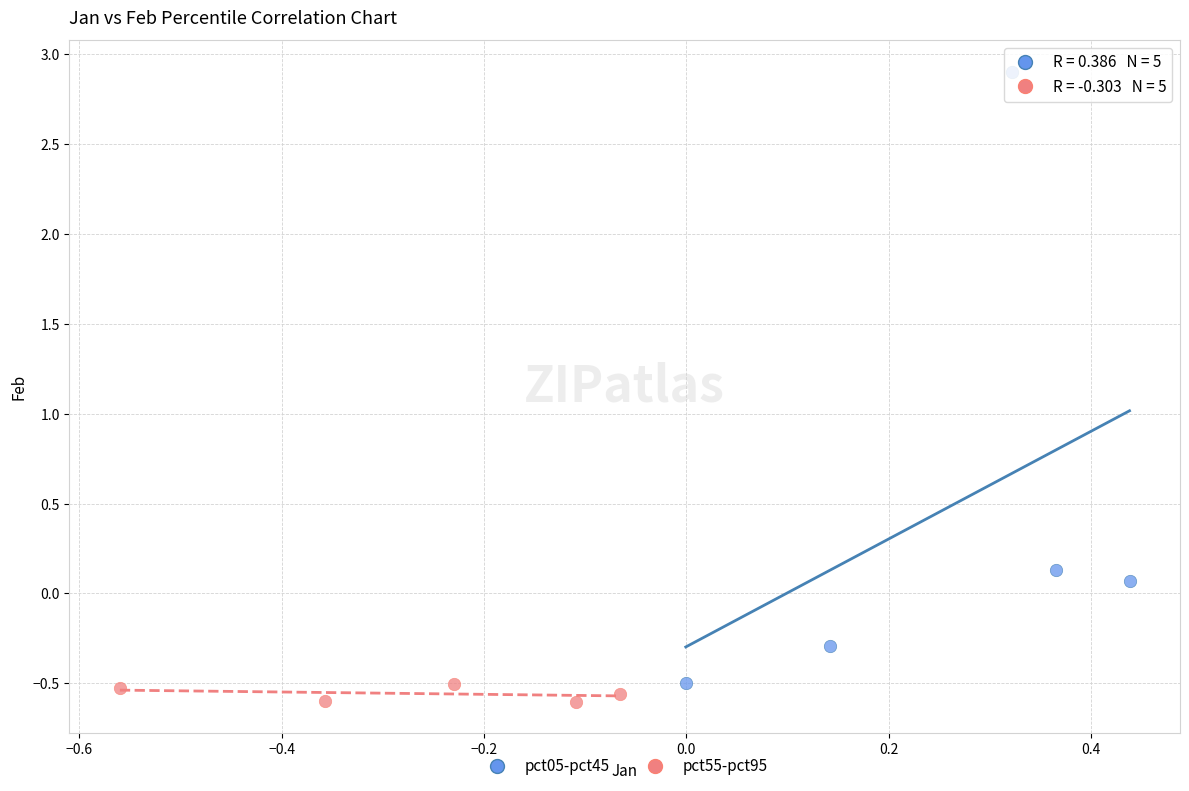

Which series has the largest Y range (max minus min)?

pct05-pct45